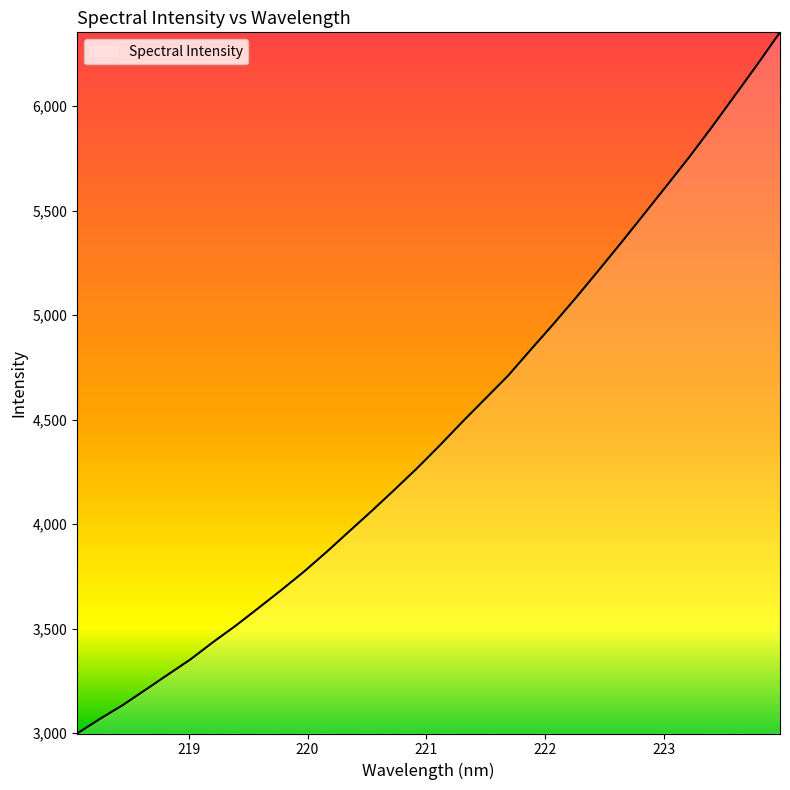

What is the difference between the maximum and minimum values?

3354.7